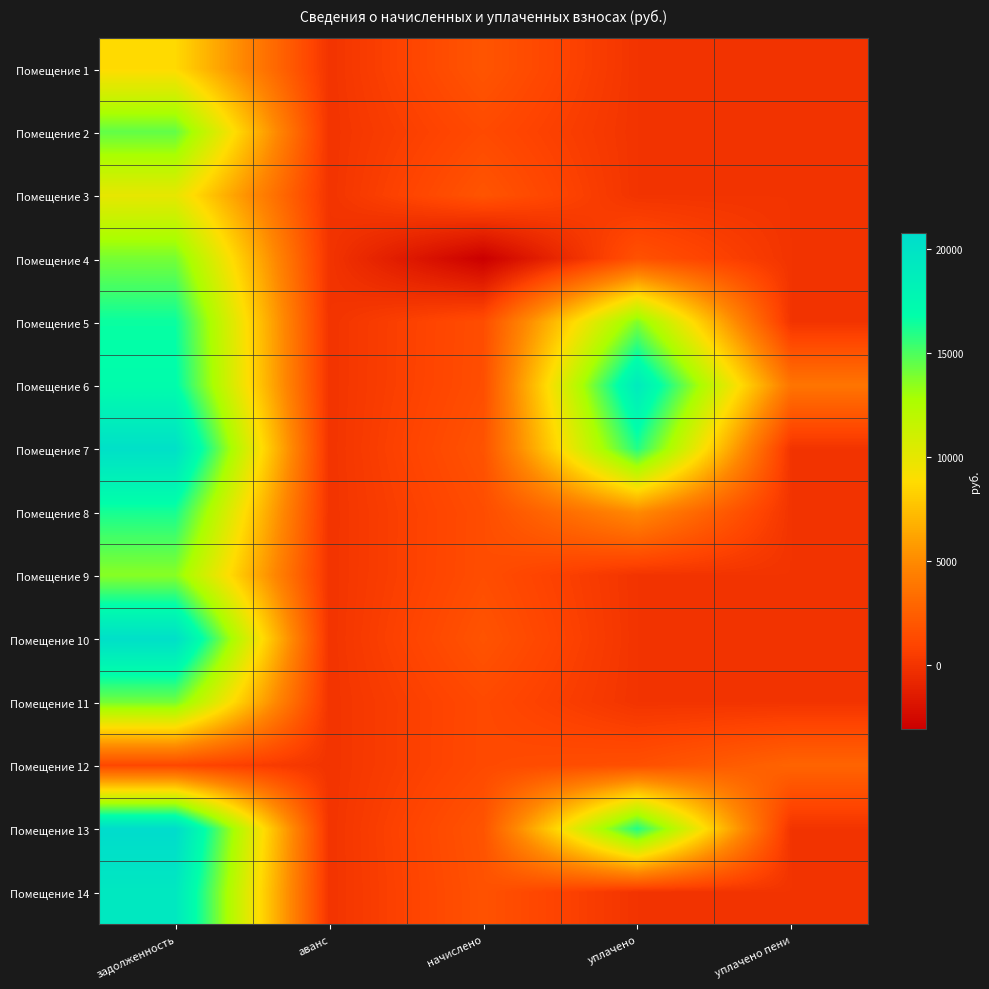

Which label corresponds to the smallest value in the chart?

начислено